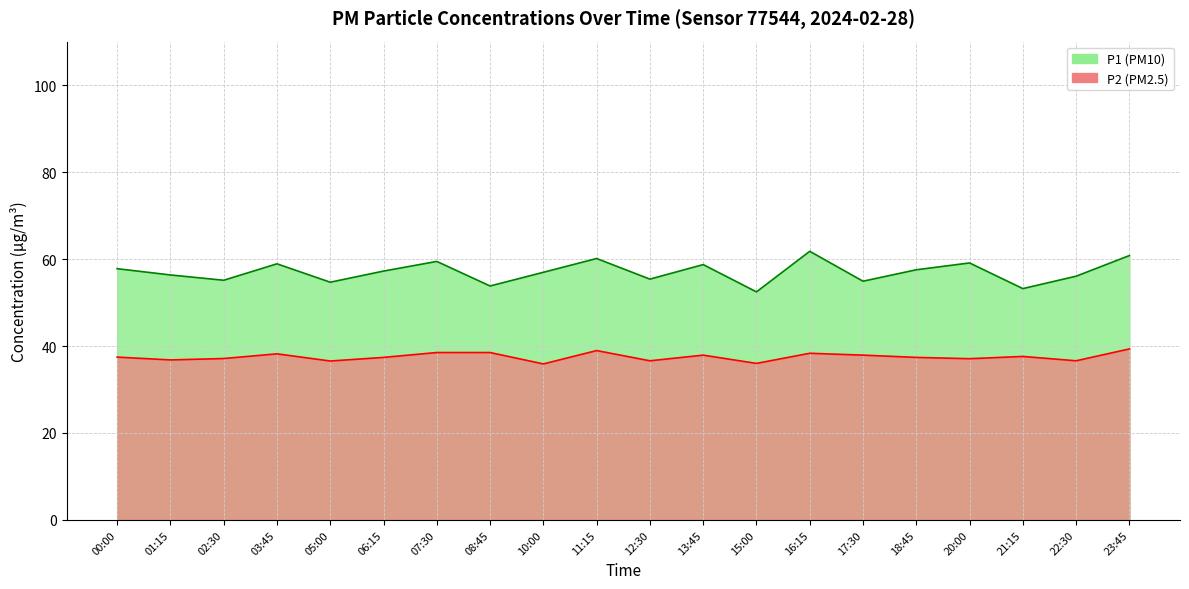

List the labels in order of P2 value, largest first.

23:45, 11:15, 07:30, 08:45, 16:15, 03:45, 13:45, 17:30, 21:15, 00:00, 06:15, 18:45, 02:30, 20:00, 01:15, 12:30, 22:30, 05:00, 15:00, 10:00